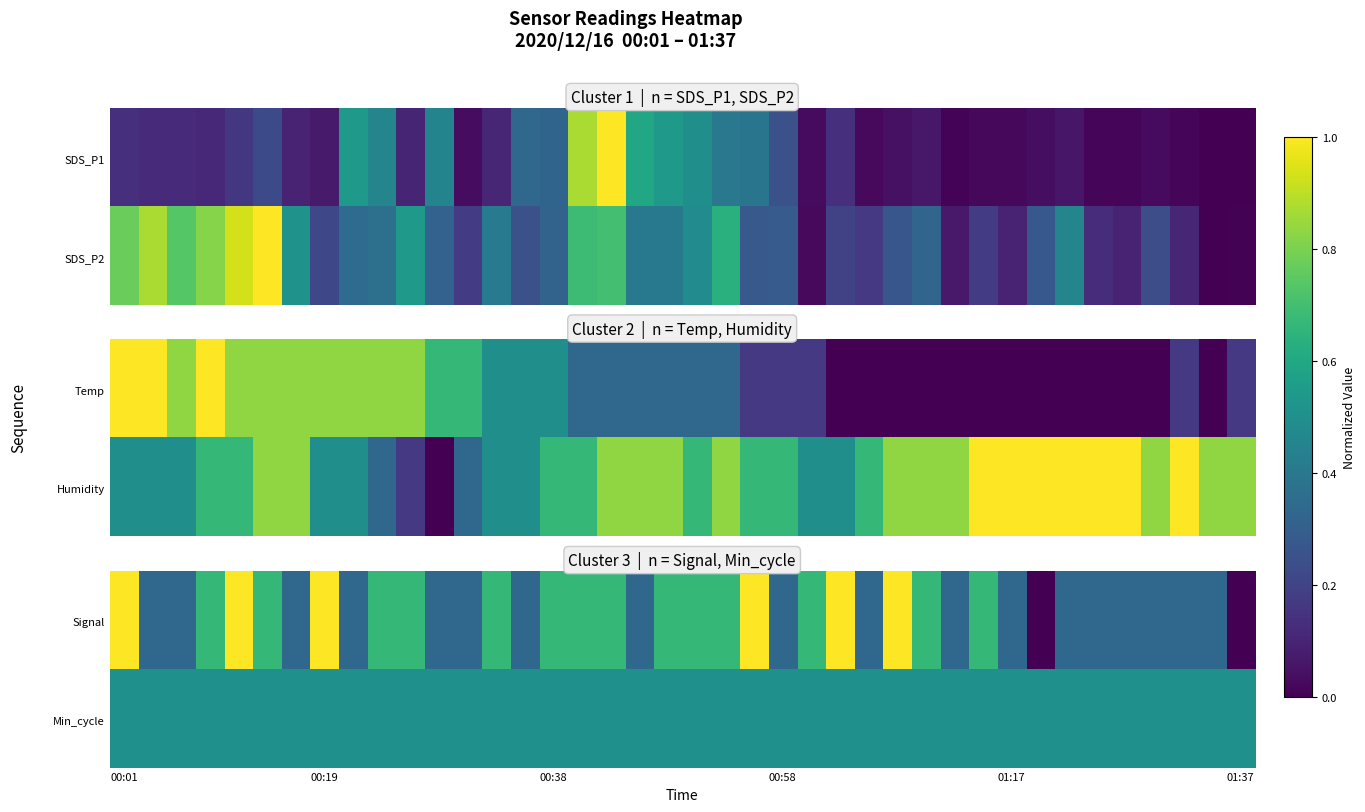

What is the difference between the Signal values at 00:04 and 00:48?

0.3